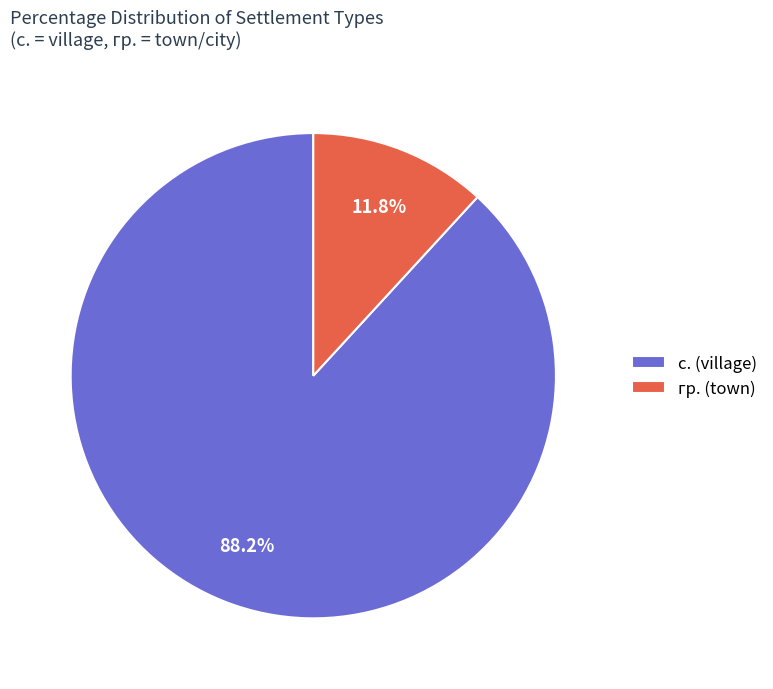

Combined, do с. (village) and гр. (town) account for over 50%?

Yes